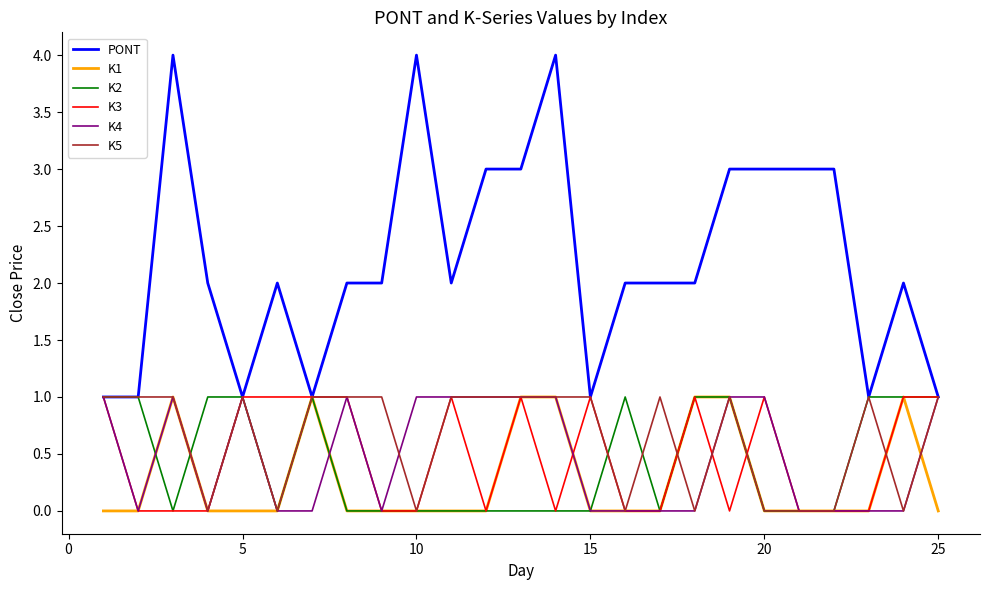

What are all the series names shown in the legend?

PONT, K1, K2, K3, K4, K5